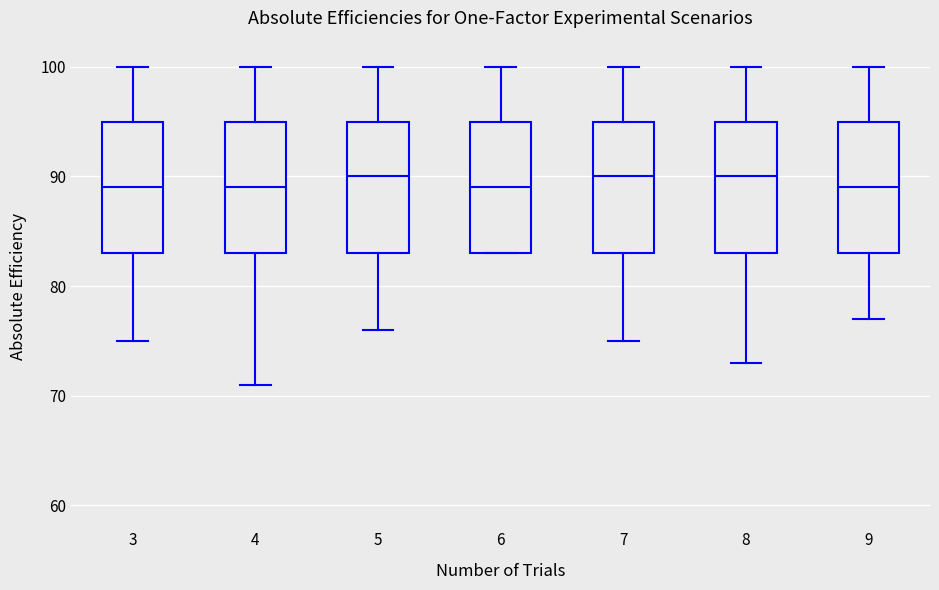

Reading left to right, read every box against the y-axis: the position of its median line, the range the box covers, and the ends of its whiskers. The values are not printed on the chart, so give them approximately, as read against the axis.

3: median 89, box 83 to 95, whiskers 75 to 100
4: median 89, box 83 to 95, whiskers 71 to 100
5: median 90, box 83 to 95, whiskers 76 to 100
6: median 89, box 83 to 95, whiskers 83 to 100
7: median 90, box 83 to 95, whiskers 75 to 100
8: median 90, box 83 to 95, whiskers 73 to 100
9: median 89, box 83 to 95, whiskers 77 to 100